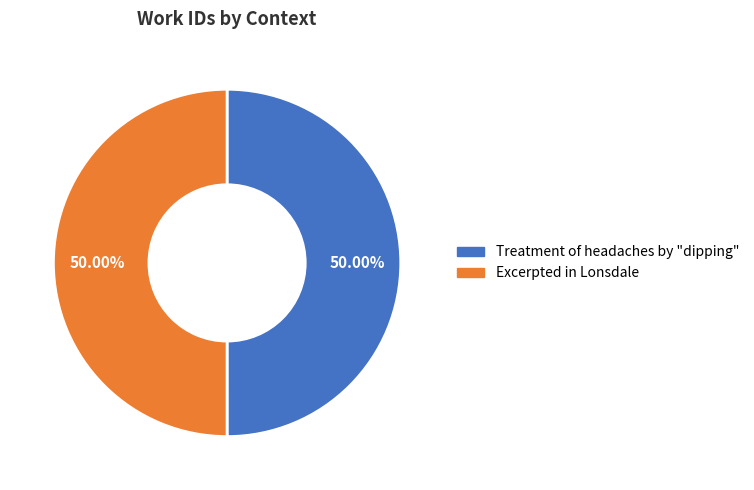

True or false: Excerpted in Lonsdale accounts for 50% of the total.

True